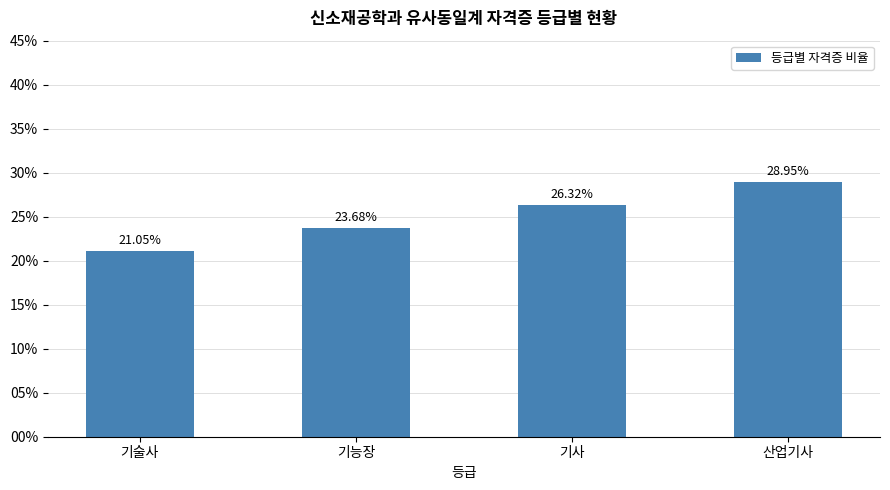

The chart shows a value of 26.3 at 기사. True or false?

True